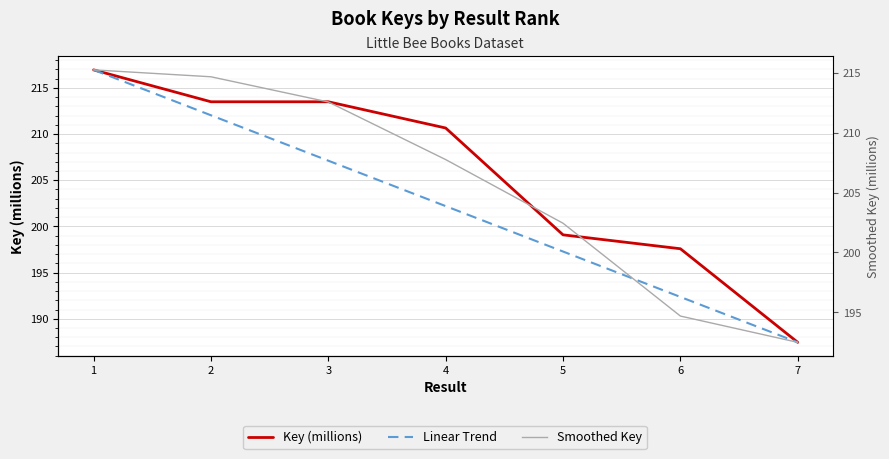

List the series in order of their peak value, lowest first.

Smoothed Key, Key (millions), Linear Trend